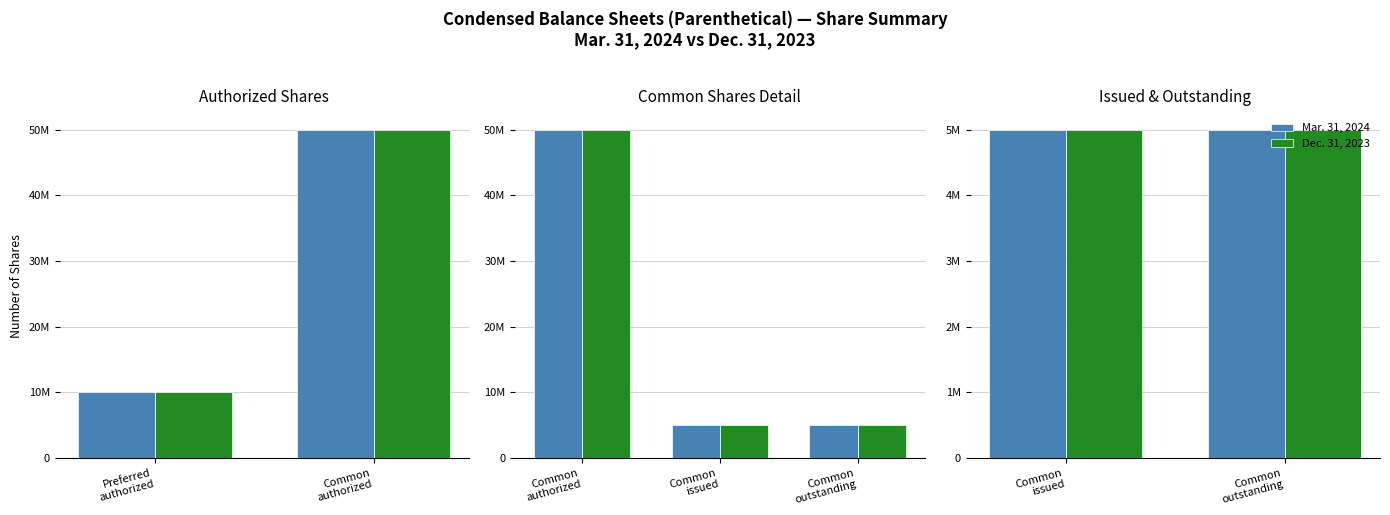

What is the minimum value shown in the chart?

5000000